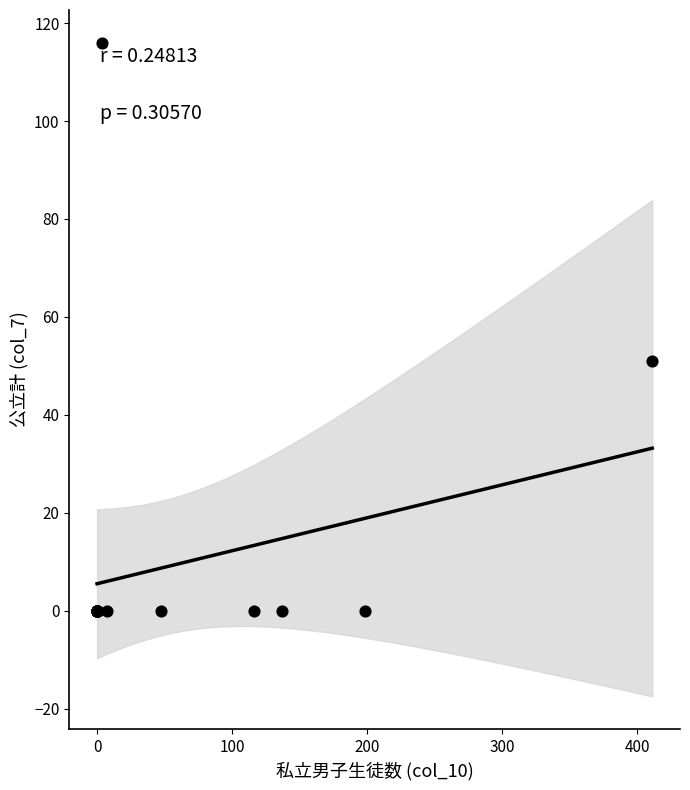

What Y value in the scatter plot is closest to 58?

51